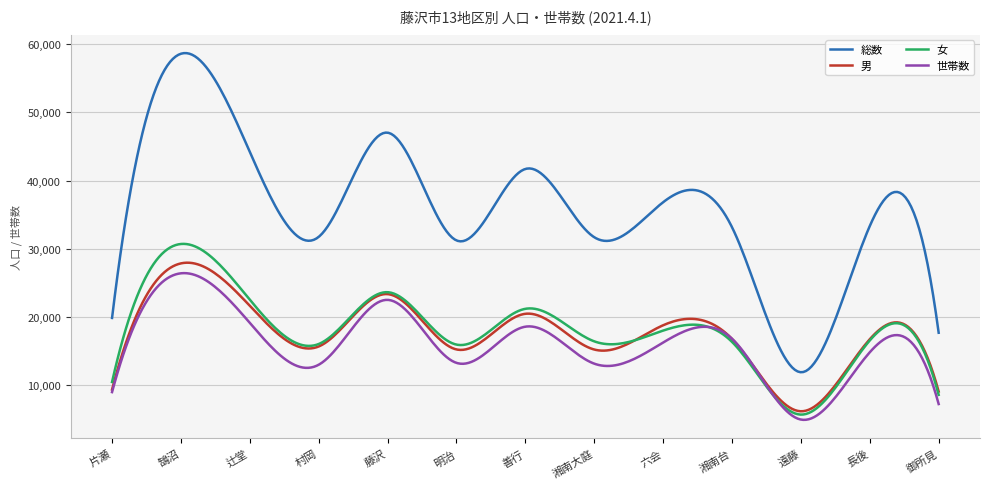

What are all the series names shown in the legend?

総数, 男, 女, 世帯数